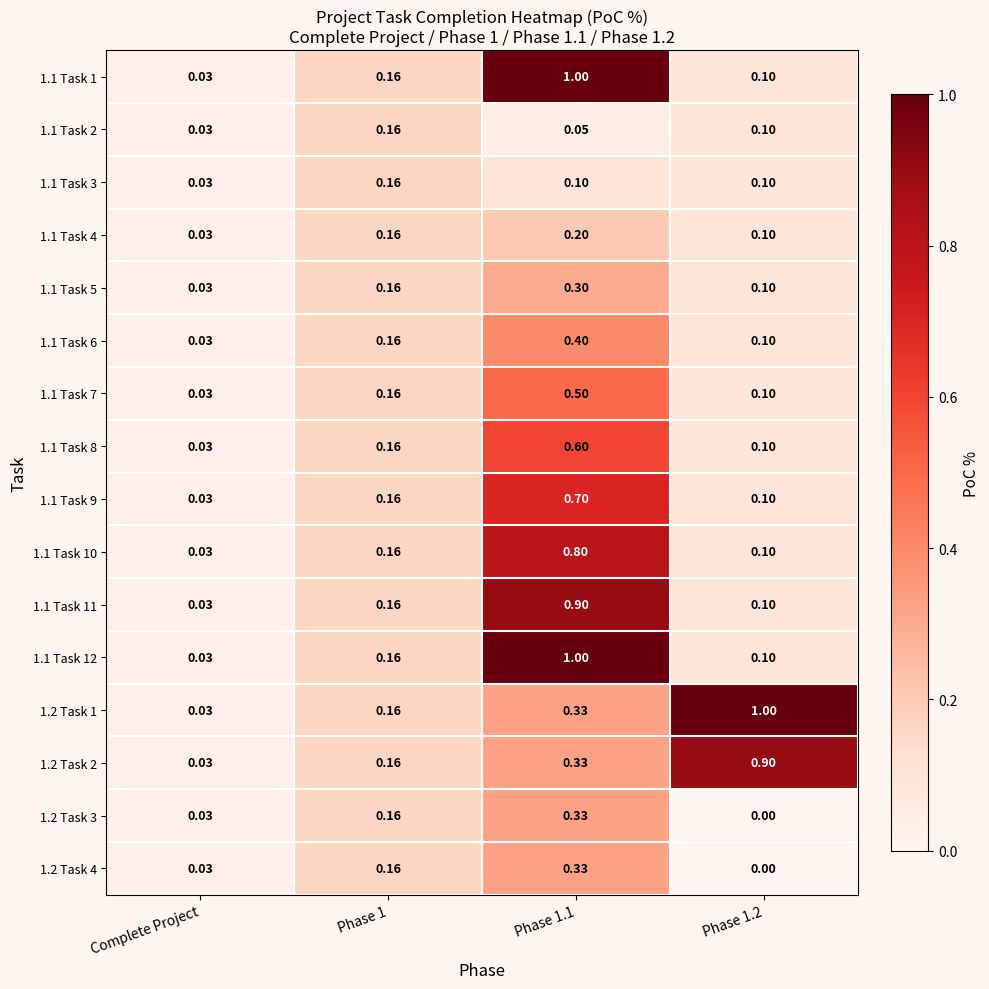

Where is 1.1 Task 9 nearest to the value 0?

Complete Project